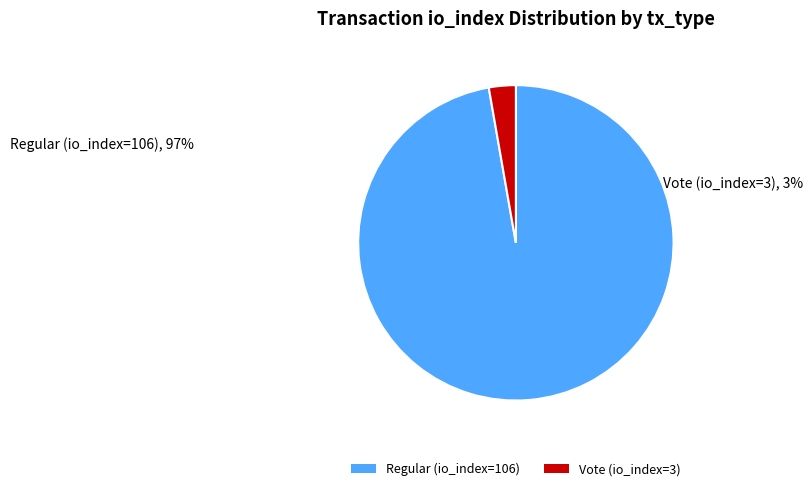

Between Vote (io_index=3) and Regular (io_index=106), which is larger?

Regular (io_index=106)